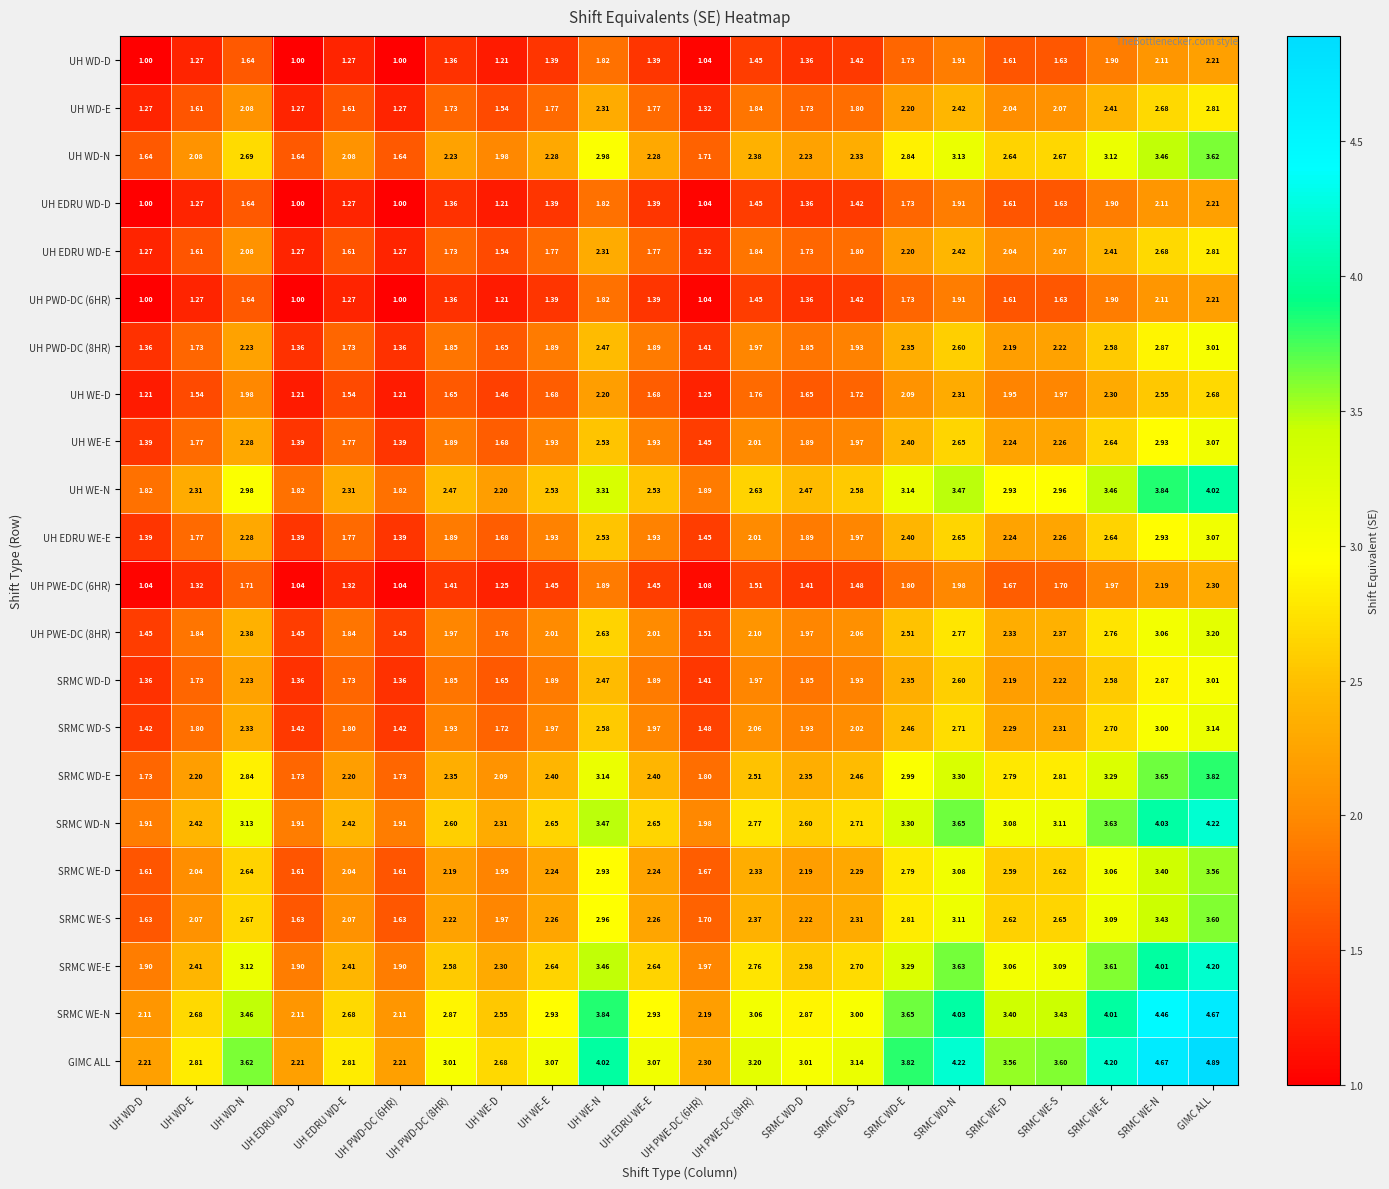

Which series has the largest total across all categories?

GIMC ALL